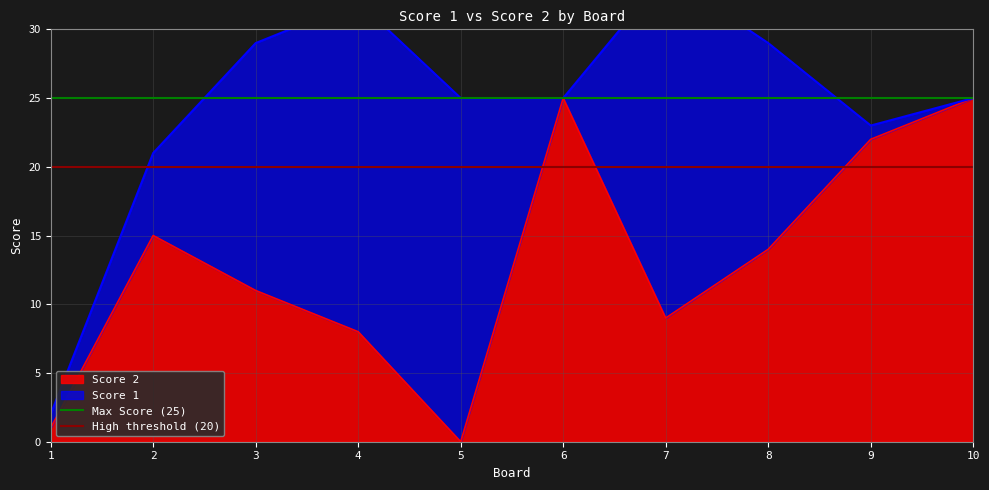

At which label does Score 2 reach its minimum?

5